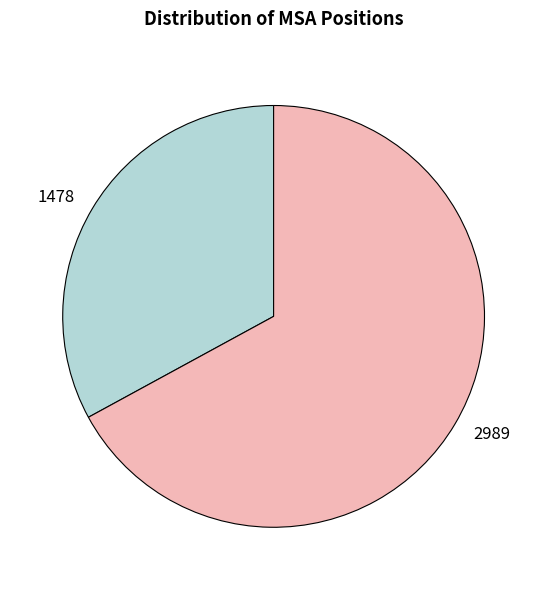

Which category has the smallest portion of the pie?

1478